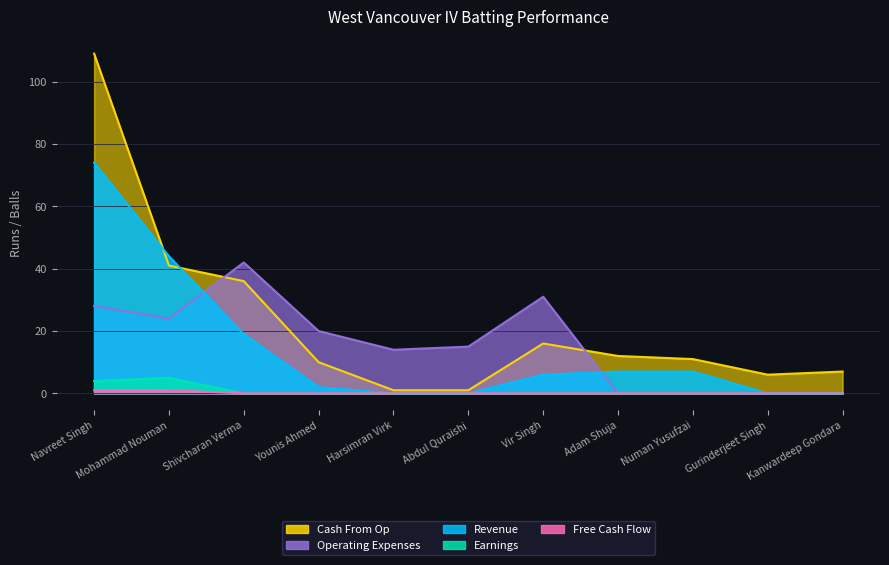

How many intersections are there between Revenue and Cash From Op?

2